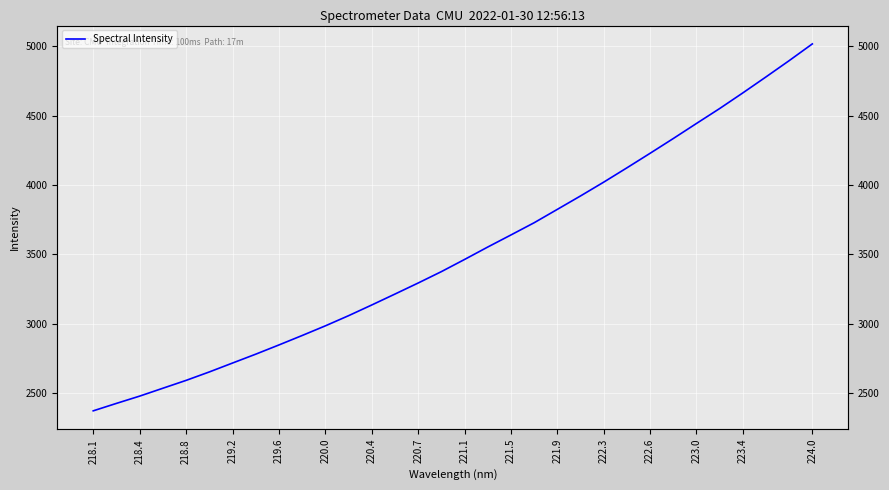

Which category has the lowest value across all series?

218.1